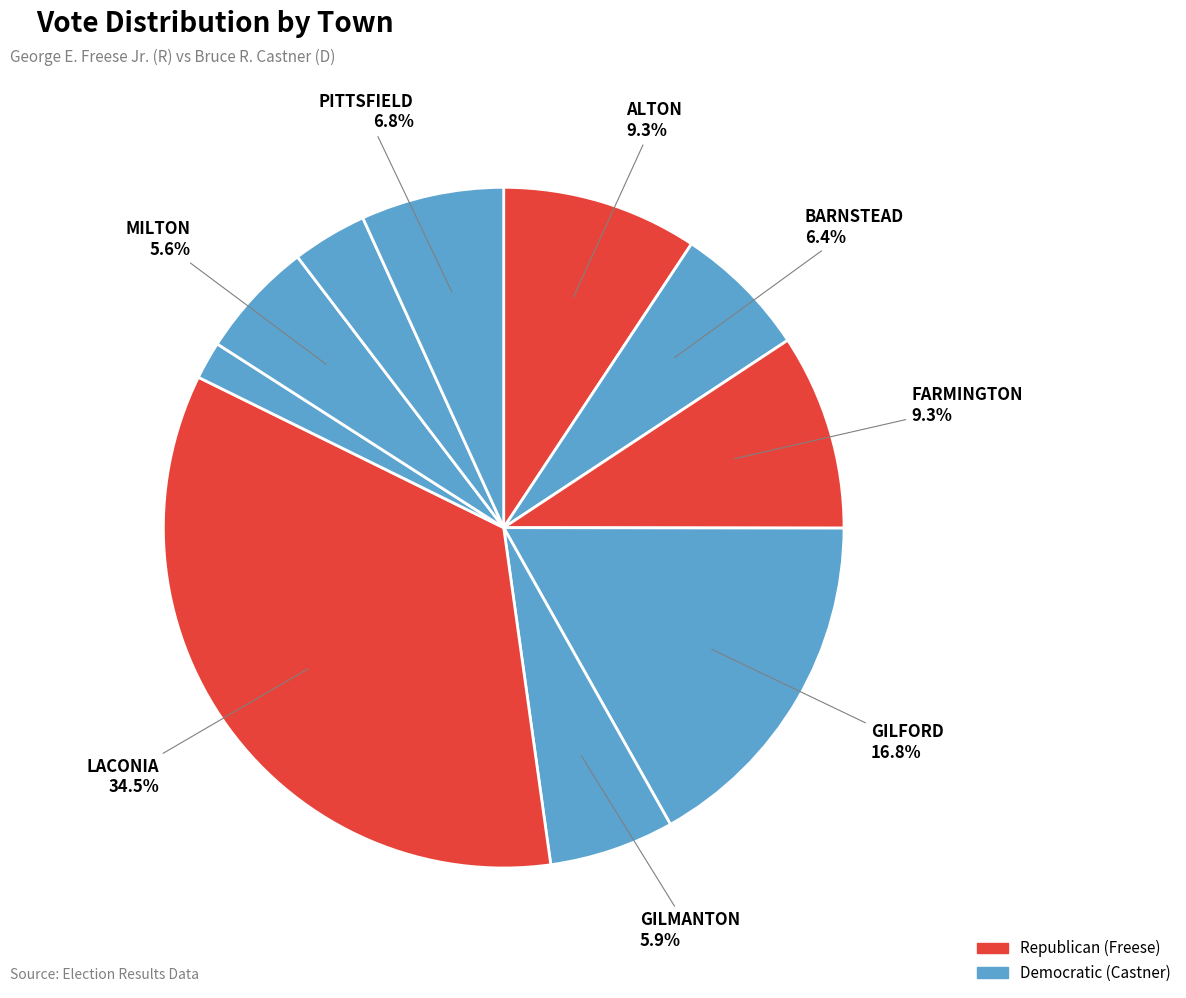

How many segments does this pie chart have?

10